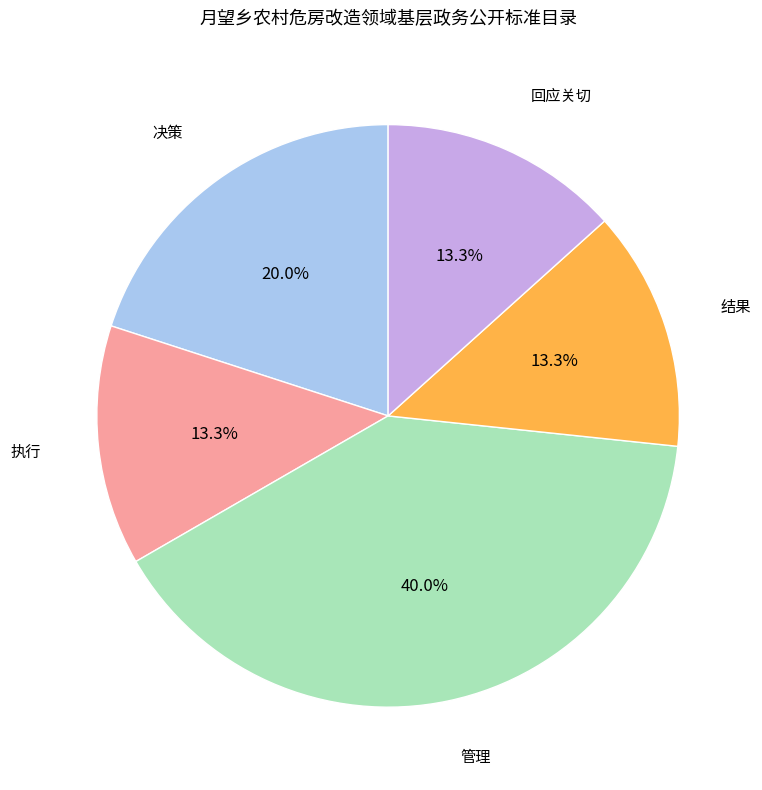

Does any single category account for the majority?

No